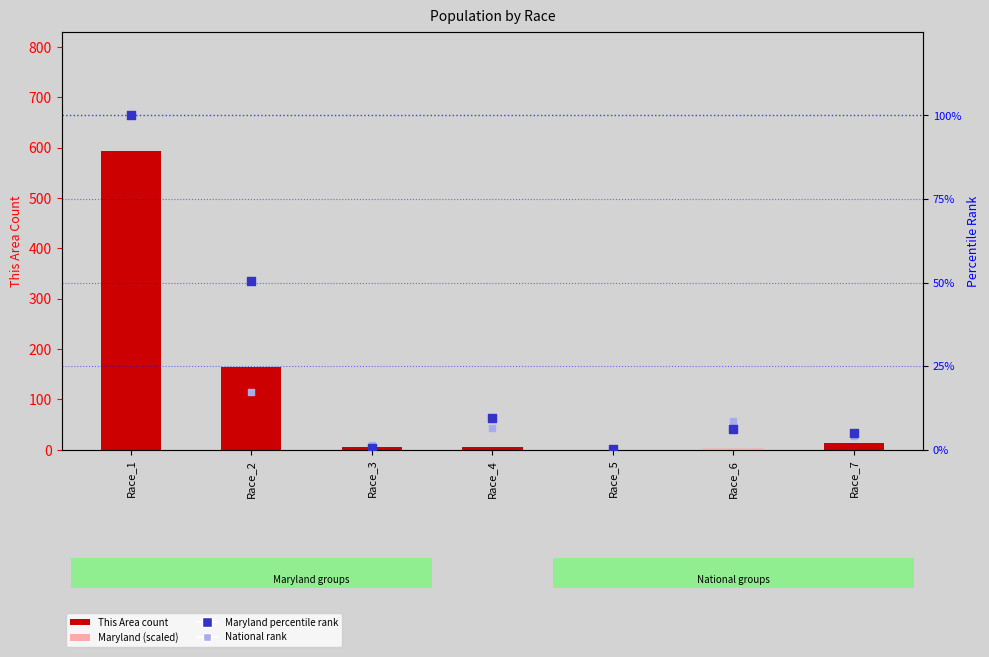

Is the value of Maryland percentile rank at Race_5 greater than the value of Maryland (scaled) at Race_3?

No